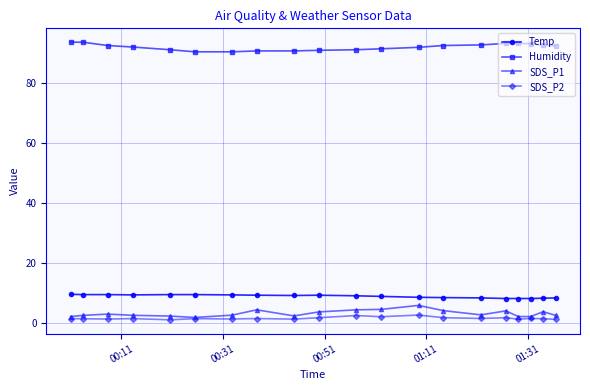

True or false: SDS_P2 has more than 0 interior local peaks.

True